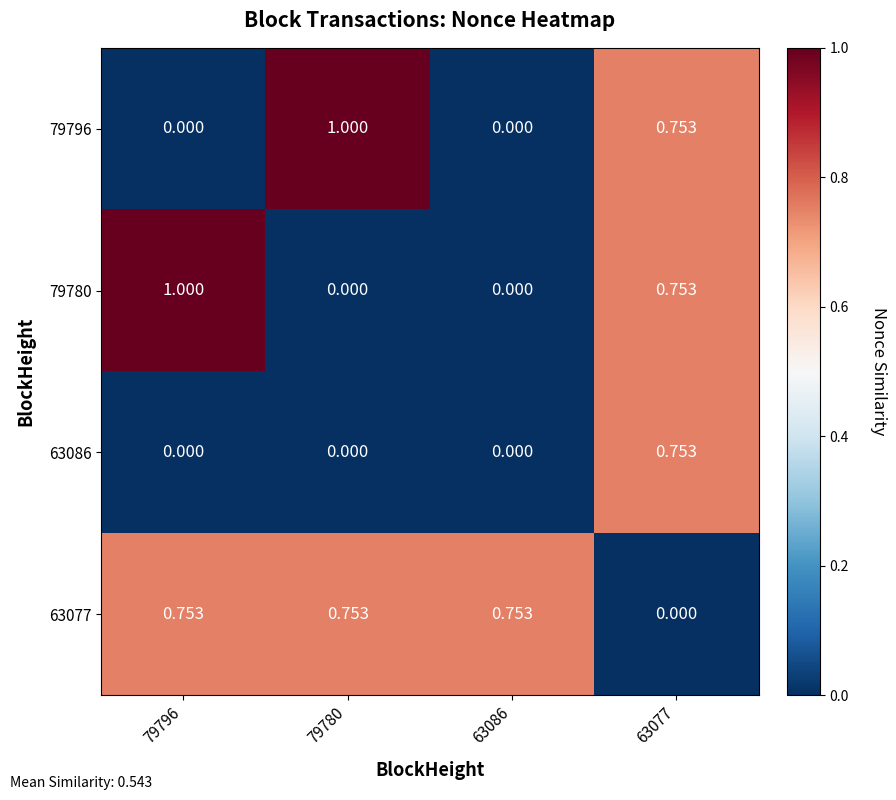

Is the value of 63077 at 63086 greater than the value of 79796 at 79796?

Yes